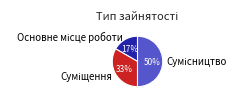

To the nearest percent, what is the average slice percentage?

33%